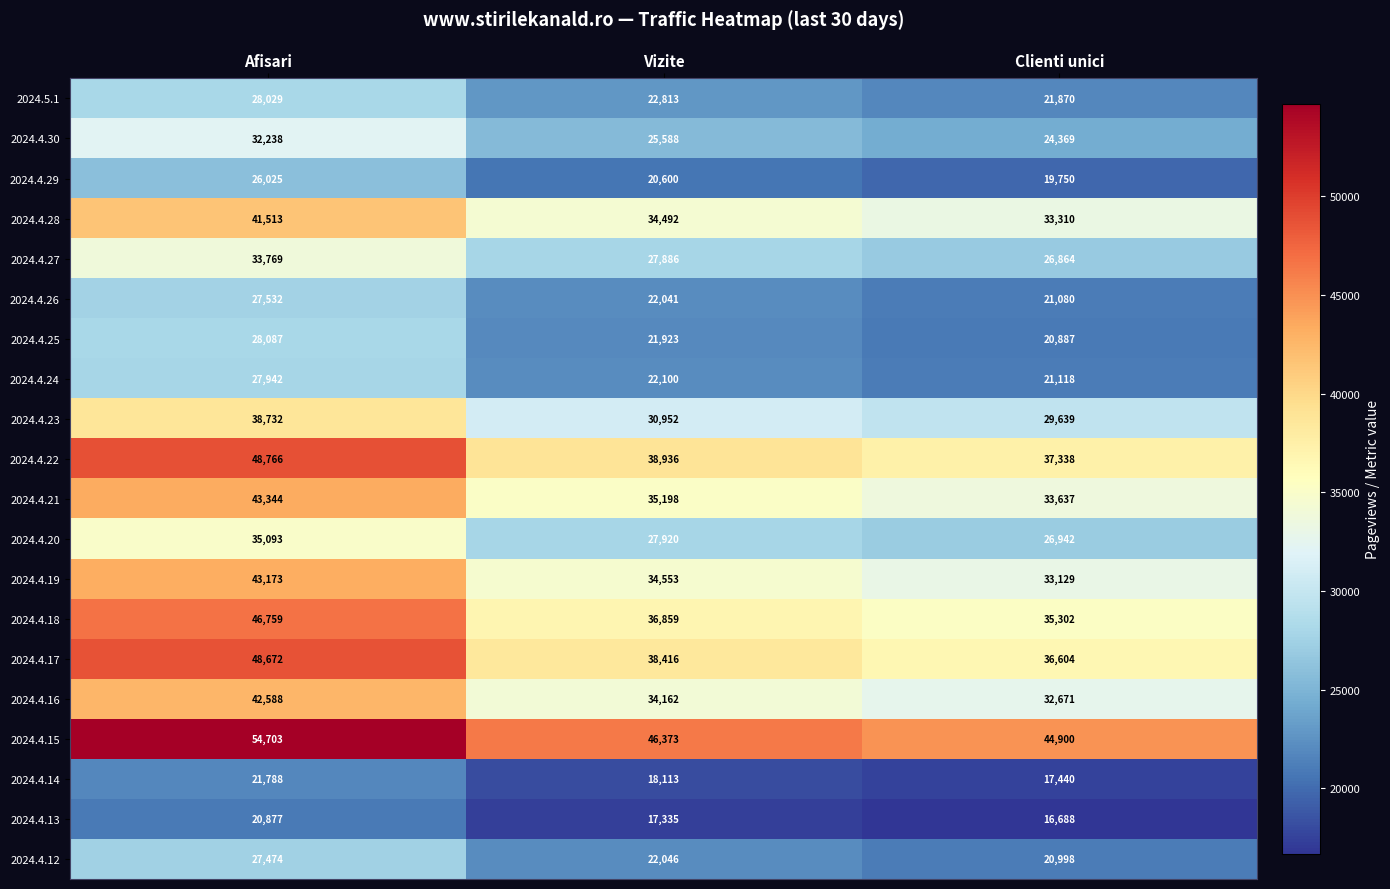

What is the approximate value of 2024.4.20 at Afisari, to the nearest 10?

35090